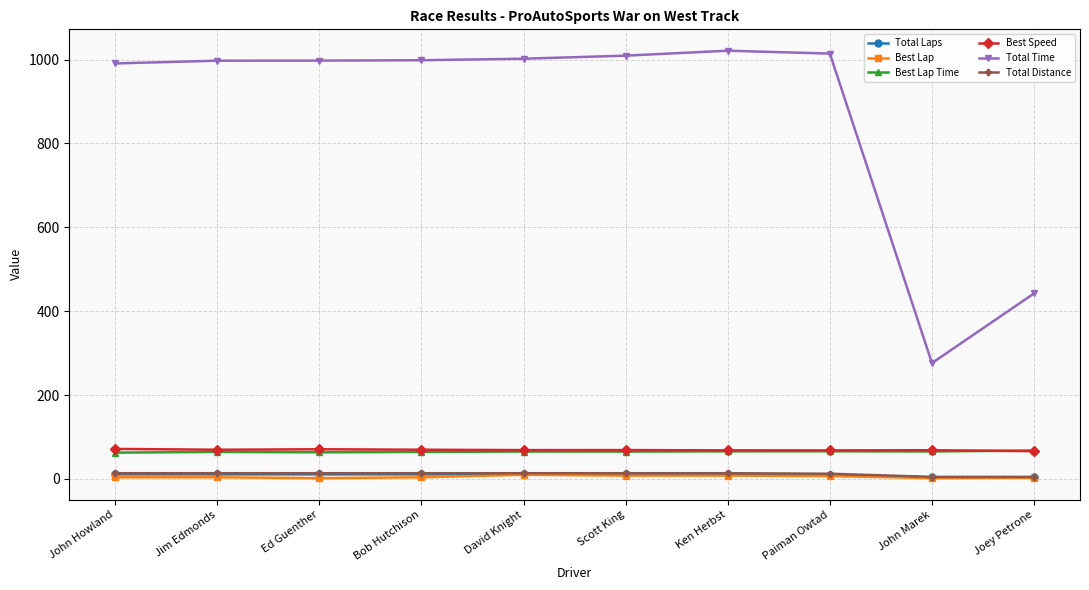

Does the chart have visible grid lines?

Yes